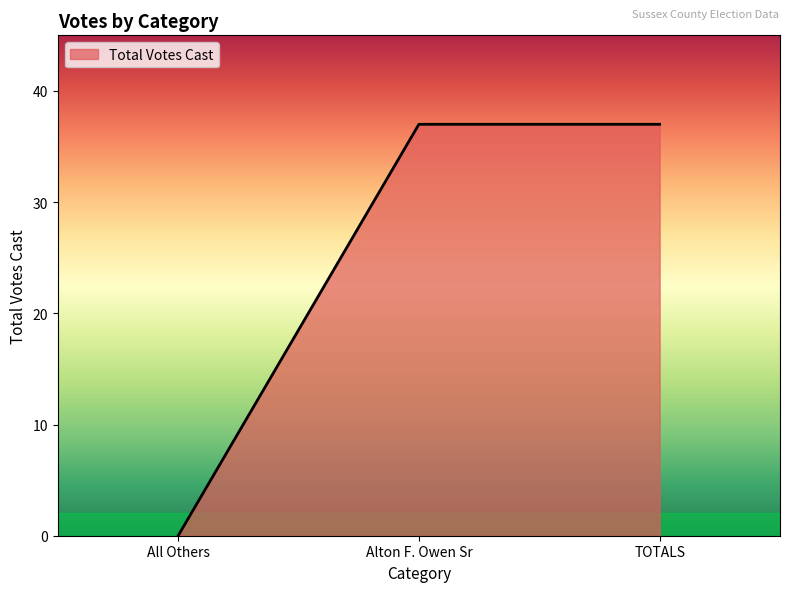

What is the difference between the maximum and minimum values?

37